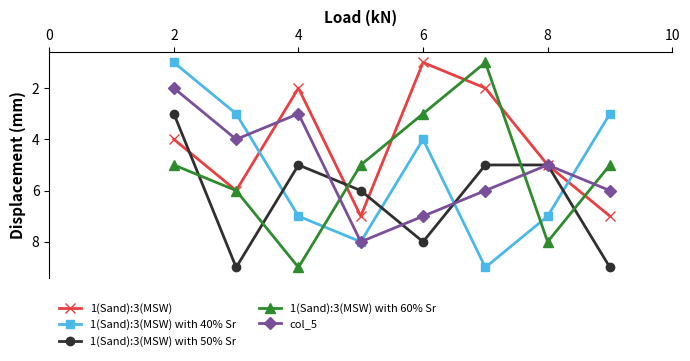

Reading right to left, list all the values displayed in this chart.

1(Sand):3(MSW): 7	5	2	1	7	2	6	4
1(Sand):3(MSW) with 40% Sr: 3	7	9	4	8	7	3	1
1(Sand):3(MSW) with 50% Sr: 9	5	5	8	6	5	9	3
1(Sand):3(MSW) with 60% Sr: 5	8	1	3	5	9	6	5
col_5: 6	5	6	7	8	3	4	2